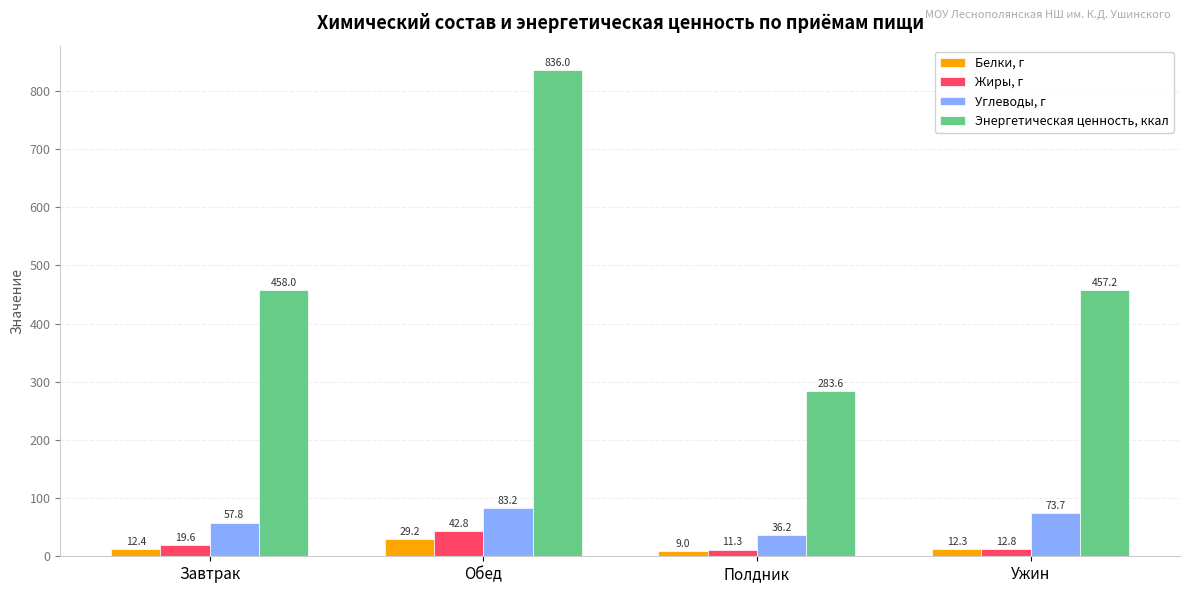

Which series has the widest spread of values?

Энергетическая ценность, ккал